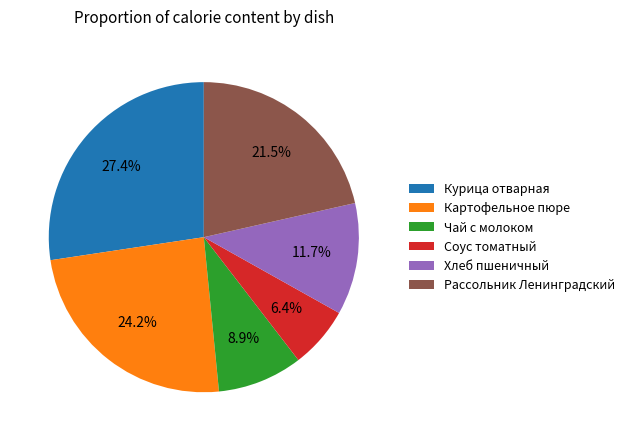

To the nearest percent, what is the difference between the Чай с молоком and Хлеб пшеничный slice percentages?

3%